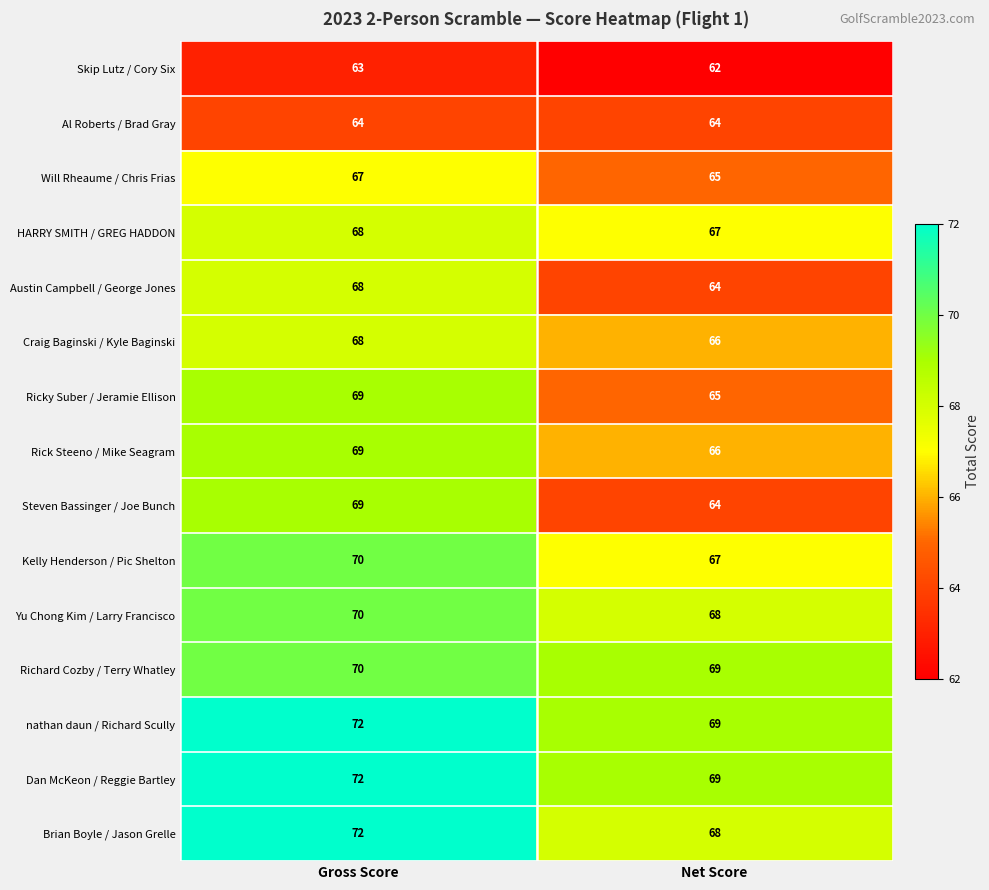

What is the greatest value displayed?

72